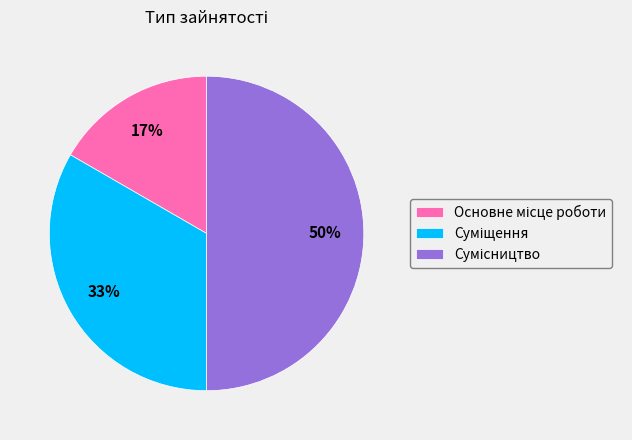

To the nearest percent, what is the difference between the largest and smallest slice percentages?

33%